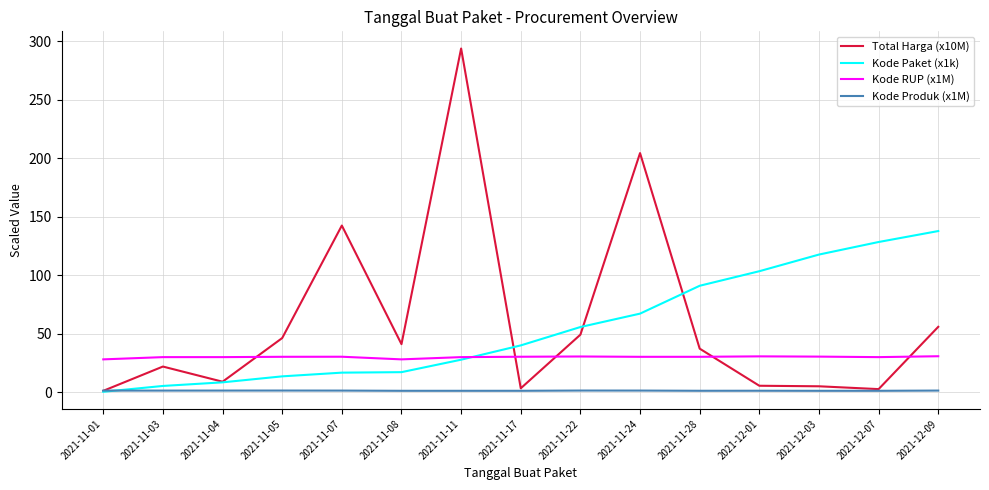

How many lines are shown in the chart?

4